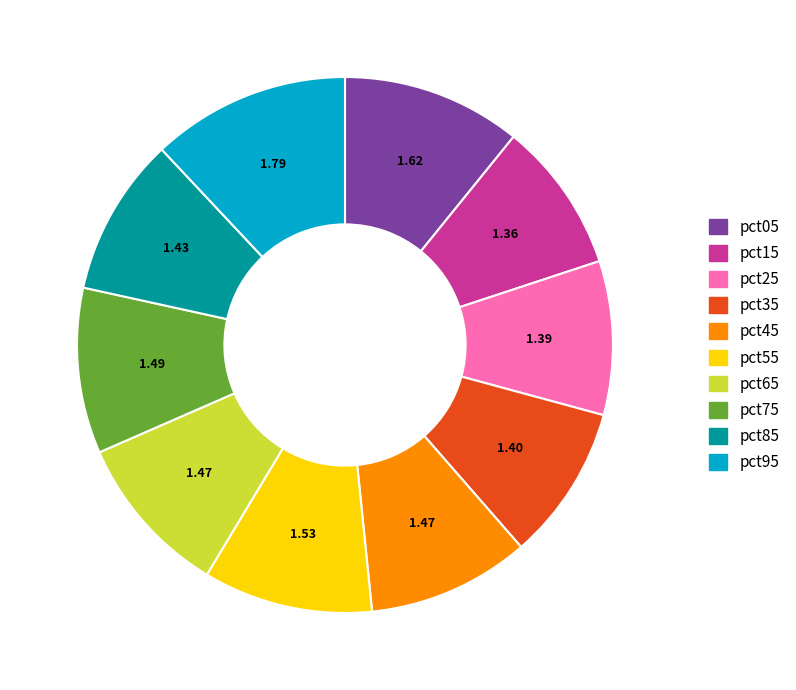

What is the largest slice in the pie chart?

pct95